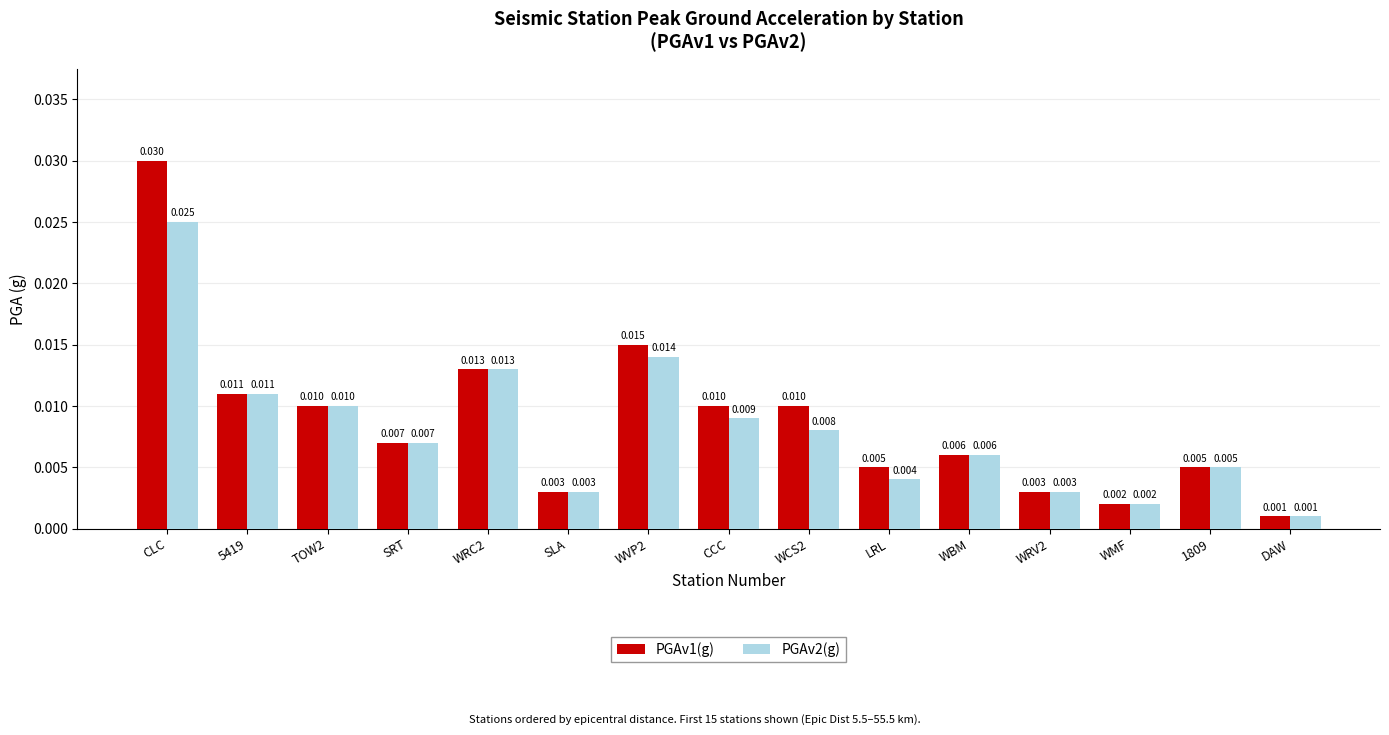

What is the label of the 5th bar from the right?

WBM